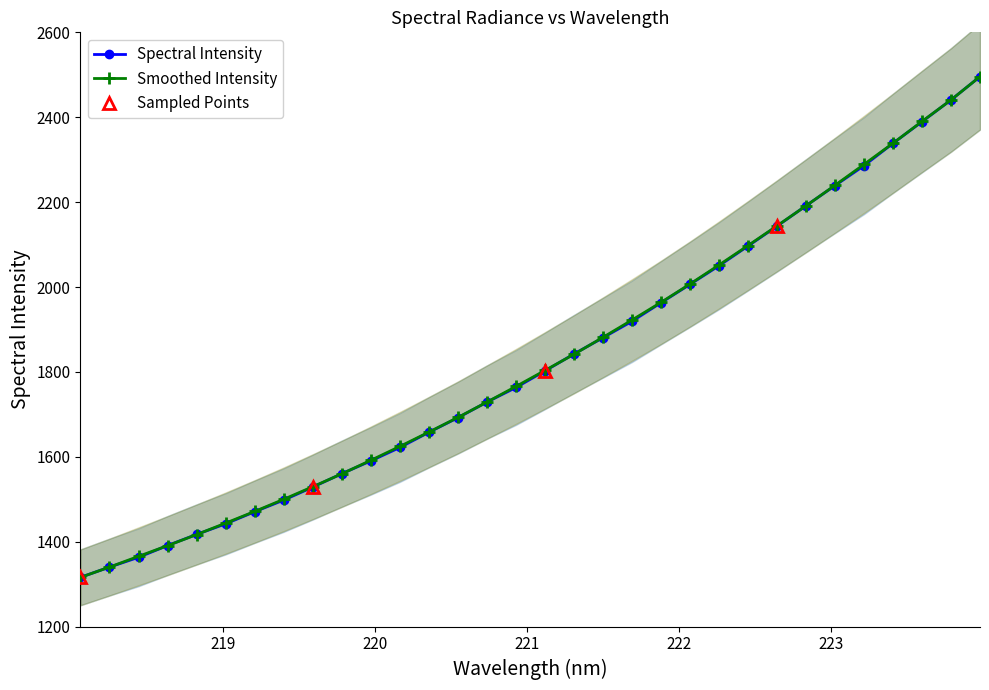

Which category has the highest value across all series?

223.9802